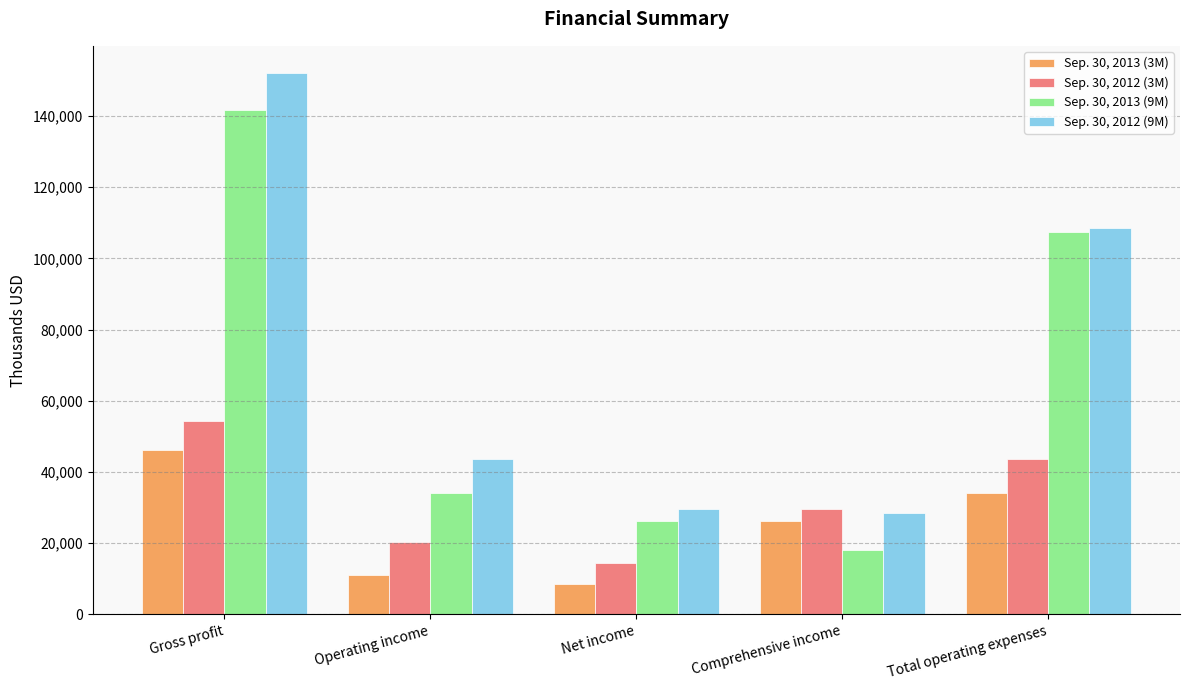

What are all the series names shown in the legend?

Sep. 30, 2013 (3M), Sep. 30, 2012 (3M), Sep. 30, 2013 (9M), Sep. 30, 2012 (9M)